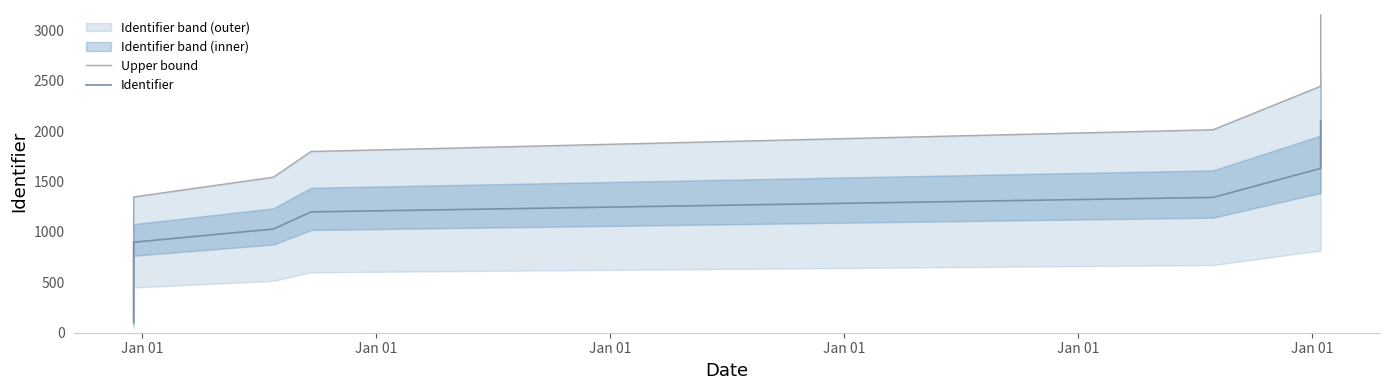

Is the value of Upper bound at 8 greater than the value of Identifier at Jan 01?

Yes